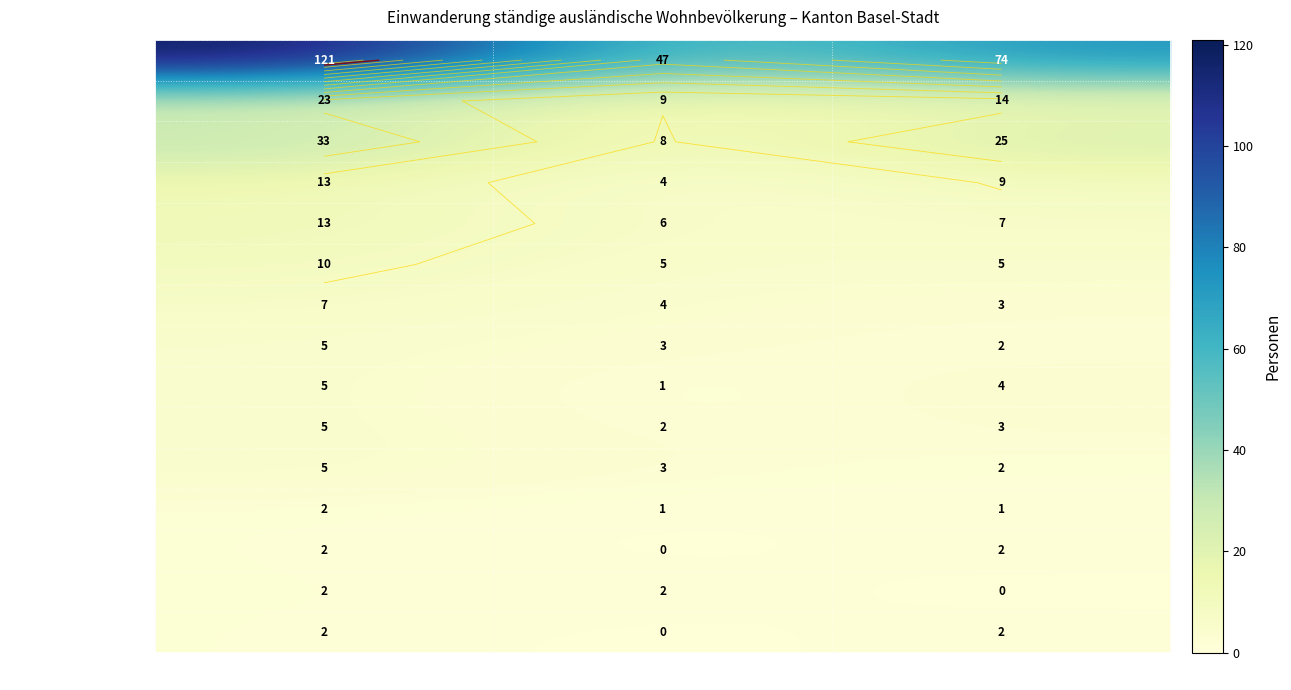

The value of Grossbritannien at Frauen is 2. True or false?

False